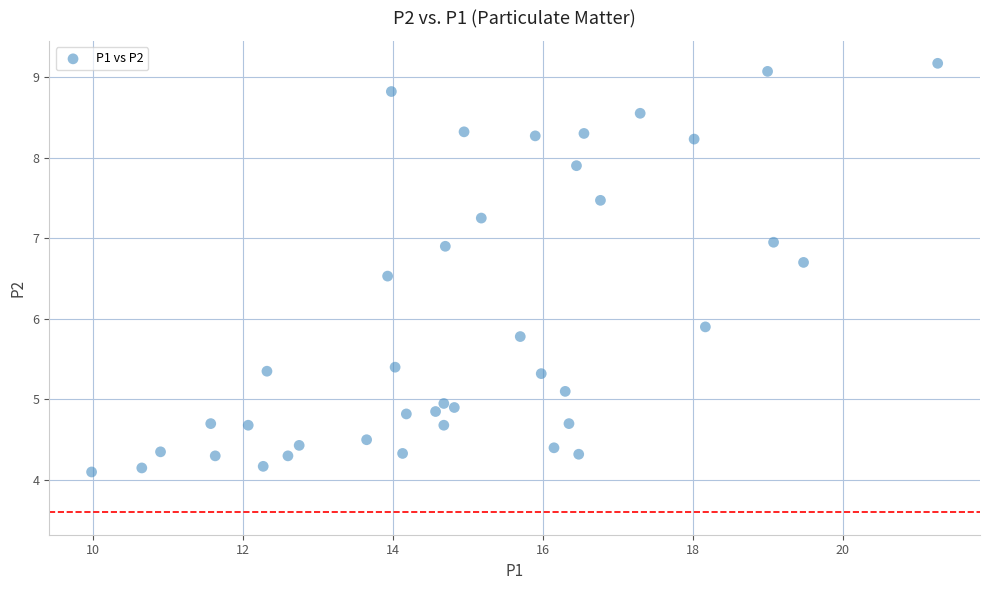

What Y value in the scatter plot is closest to 6?

5.9